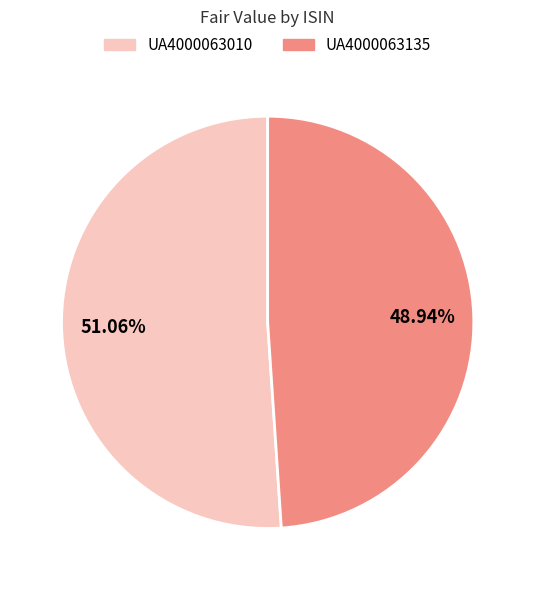

Count the number of slices in the pie.

2